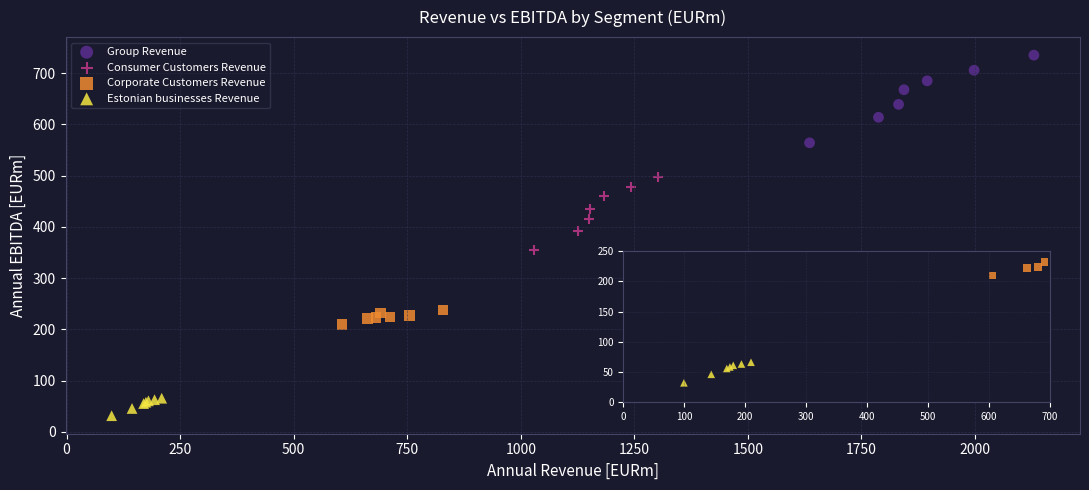

Which series has the widest spread of Y values?

Group Revenue